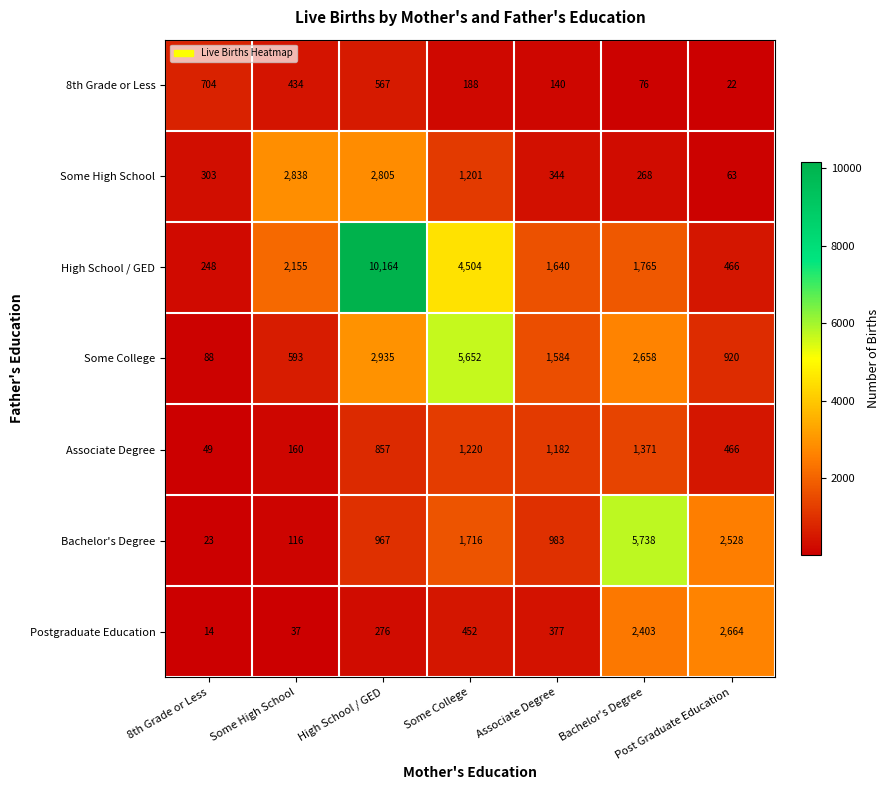

What is the greatest value displayed?

10164